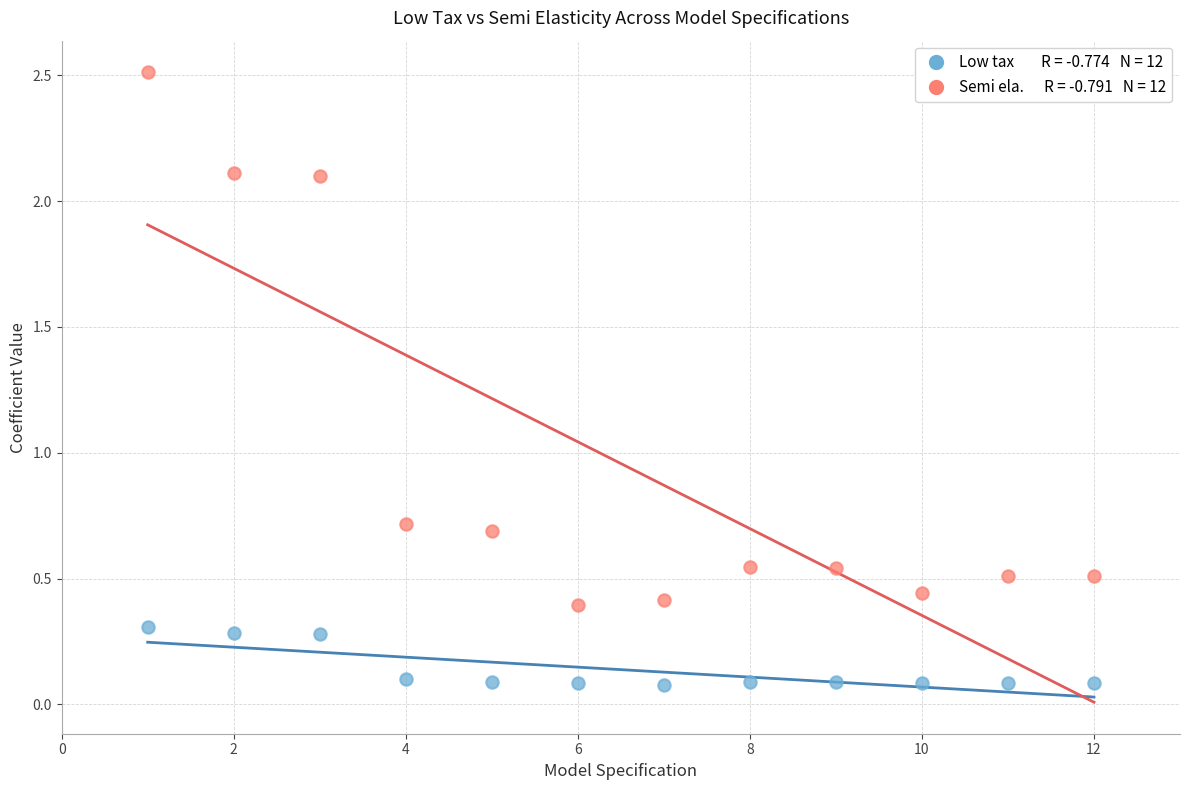

Across all data points, what is the range of X values (max minus min)?

11.0